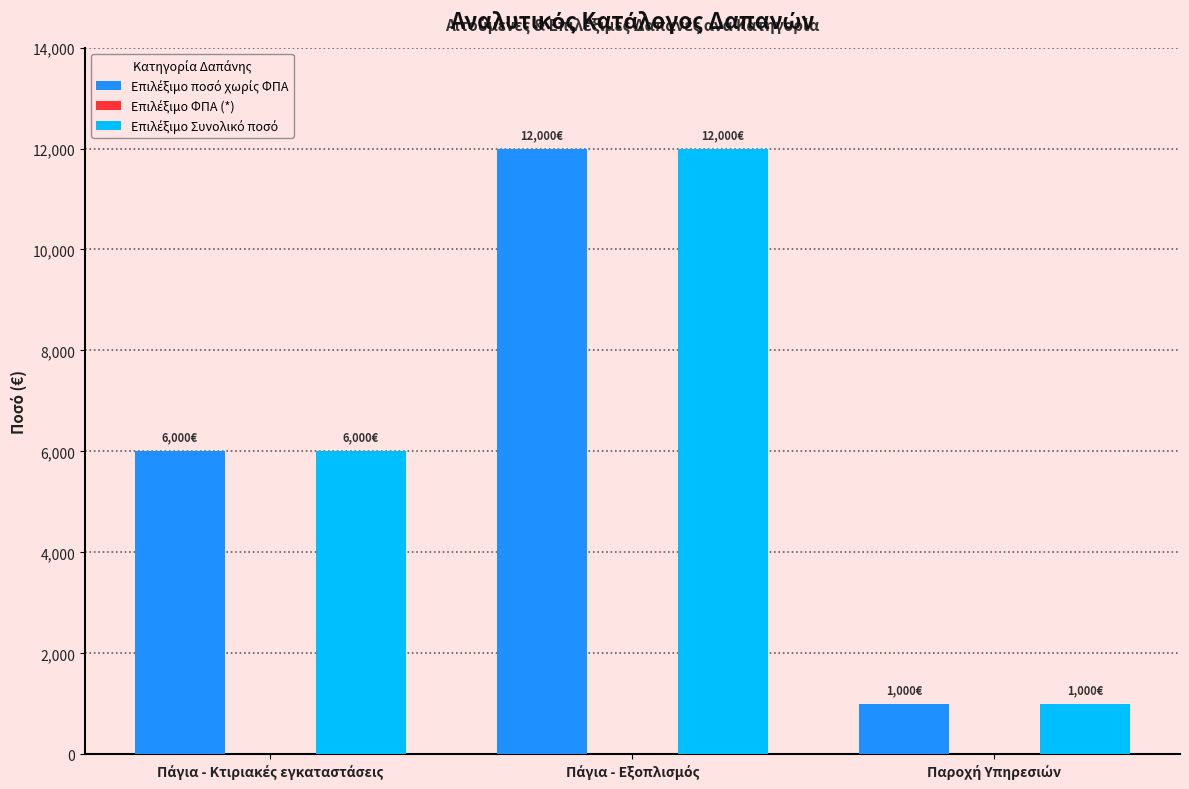

How many groups of bars are there?

3